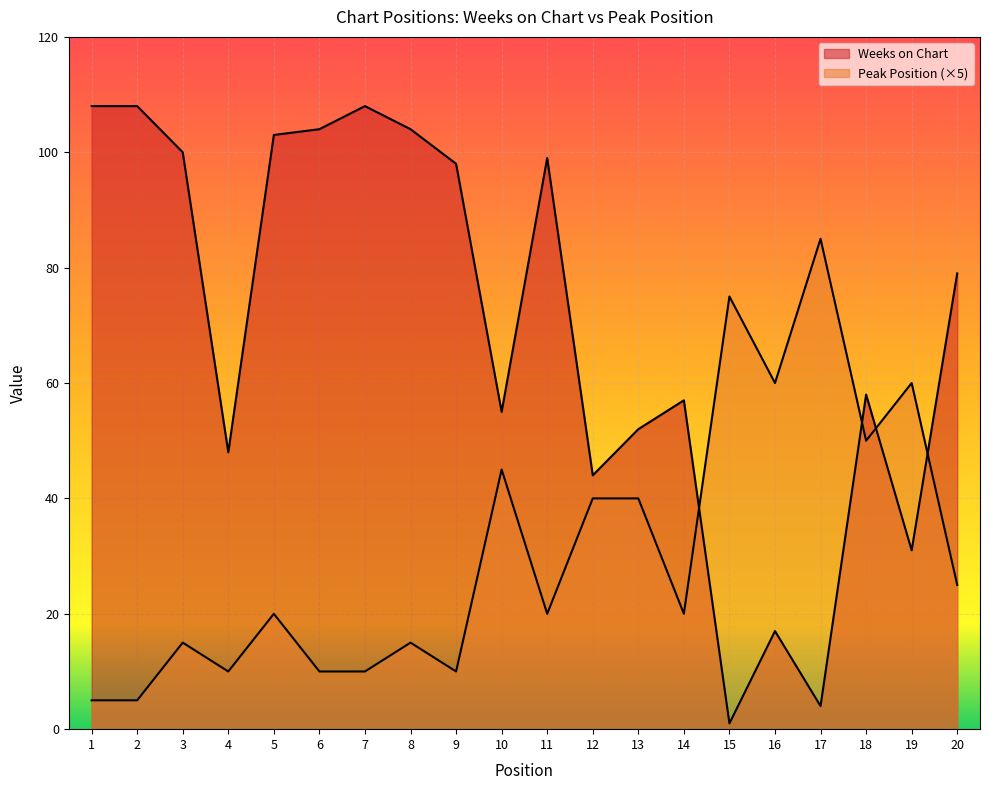

Is it true that Peak Position equals 62 at 10?

False